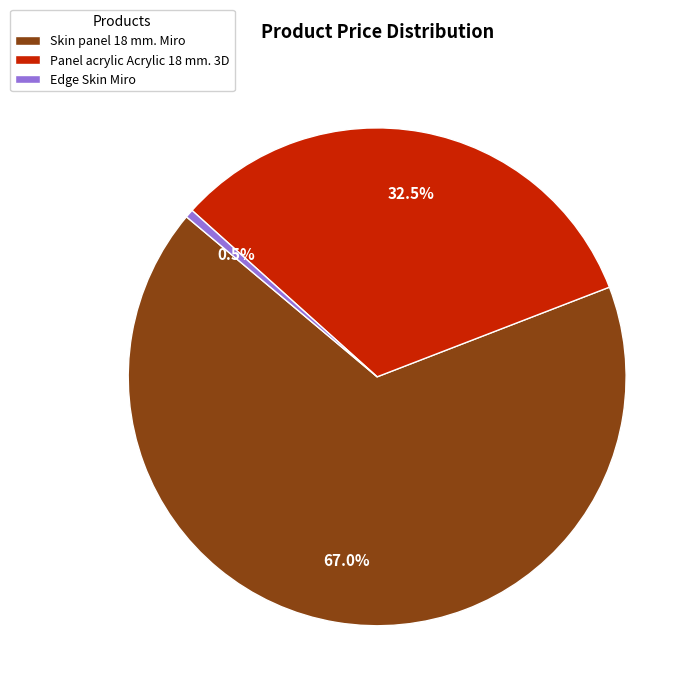

Which has a higher value, Skin panel 18 mm. Miro or Panel acrylic Acrylic 18 mm. 3D?

Skin panel 18 mm. Miro